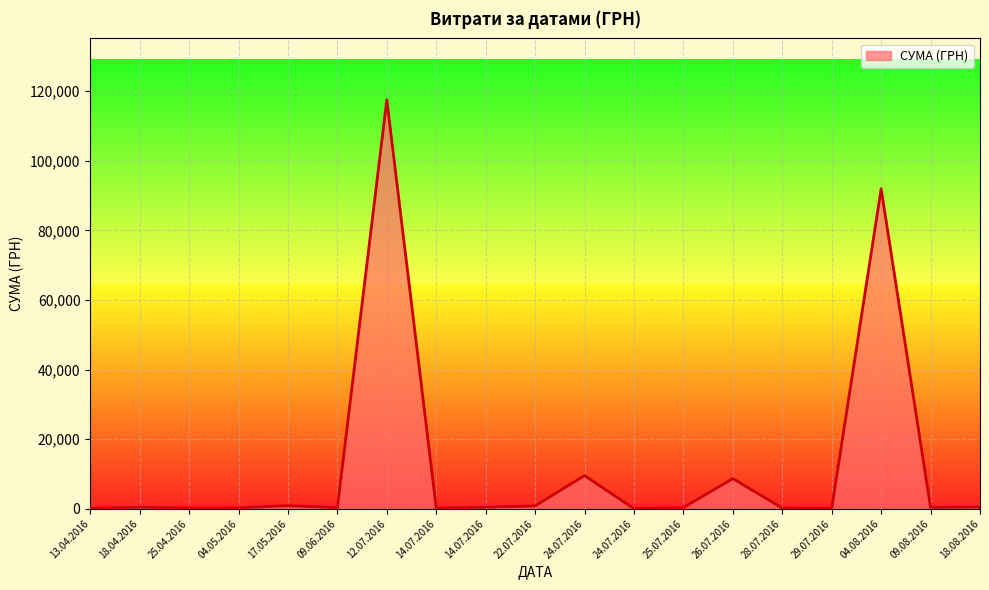

Rank the categories by value from lowest to highest.

24.07.2016, 29.07.2016, 13.04.2016, 28.07.2016, 25.04.2016, 14.07.2016, 04.05.2016, 09.06.2016, 25.07.2016, 09.08.2016, 14.07.2016, 18.04.2016, 18.08.2016, 22.07.2016, 17.05.2016, 26.07.2016, 24.07.2016, 04.08.2016, 12.07.2016